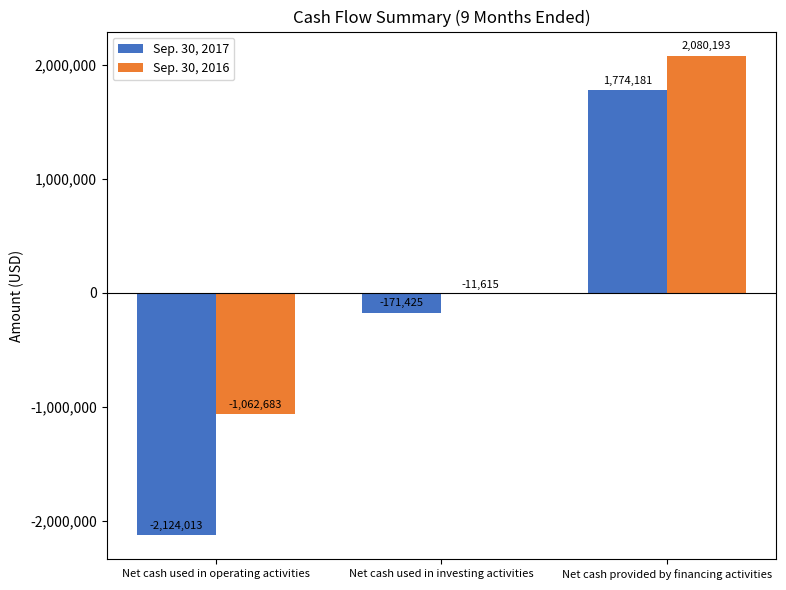

Which series has the largest total across all categories?

Sep. 30, 2016